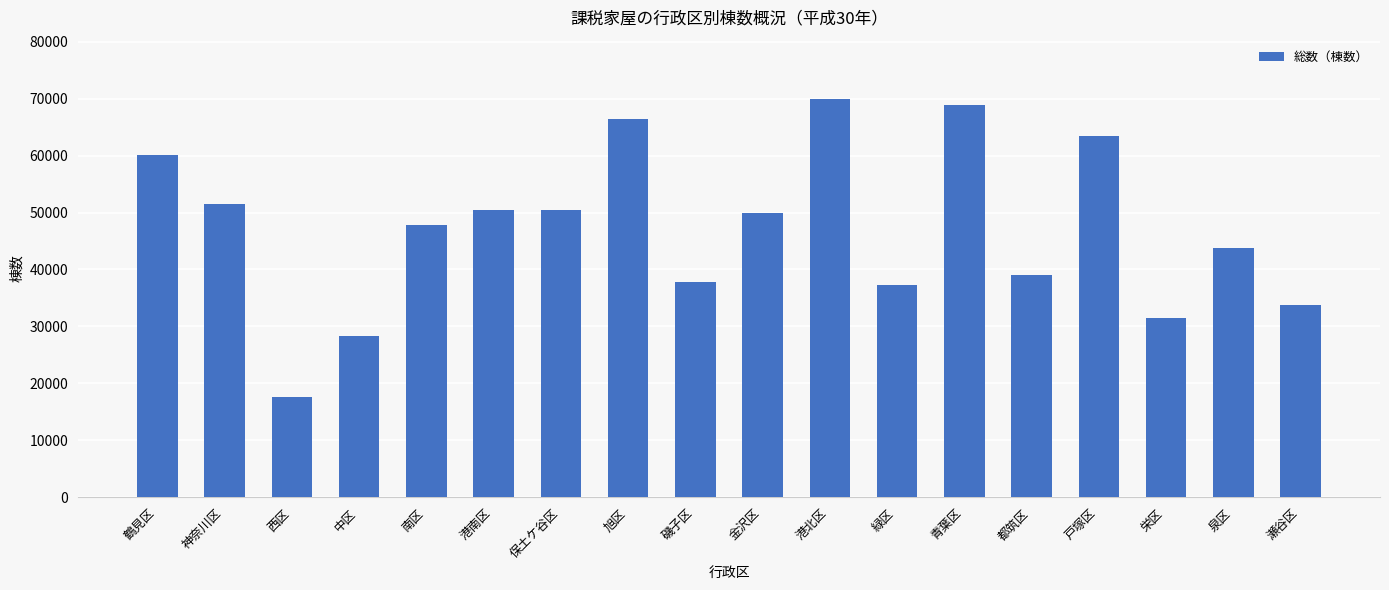

What is the ratio of the value at 都筑区 to the value at 旭区?

0.6